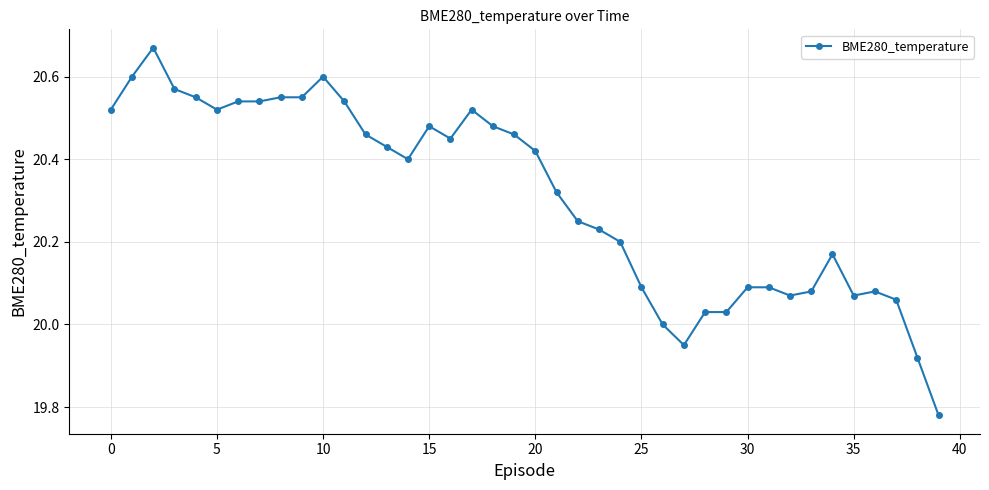

How many categories are shown in the chart?

40